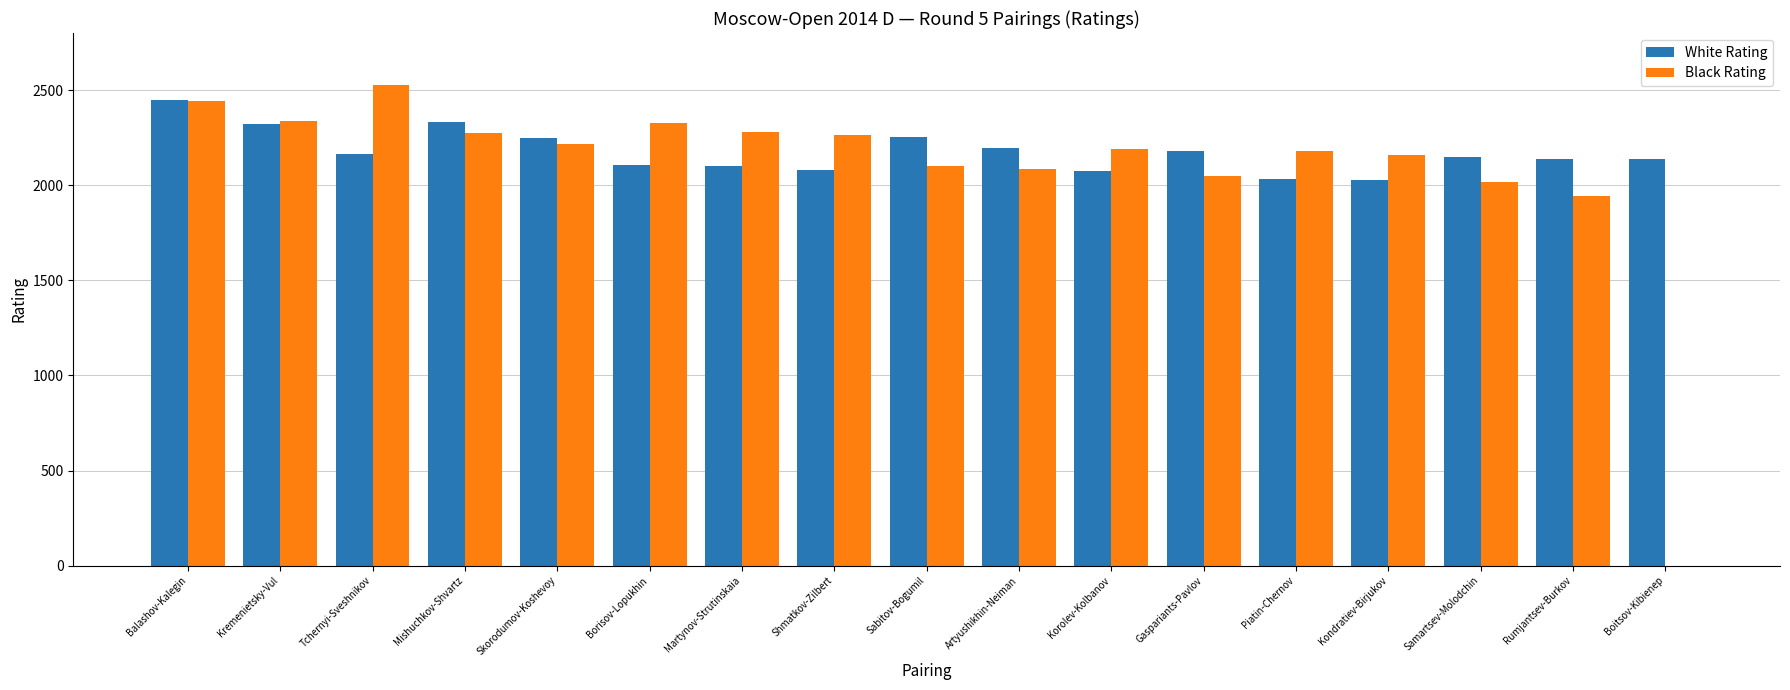

What are all the series names shown in the legend?

White Rating, Black Rating